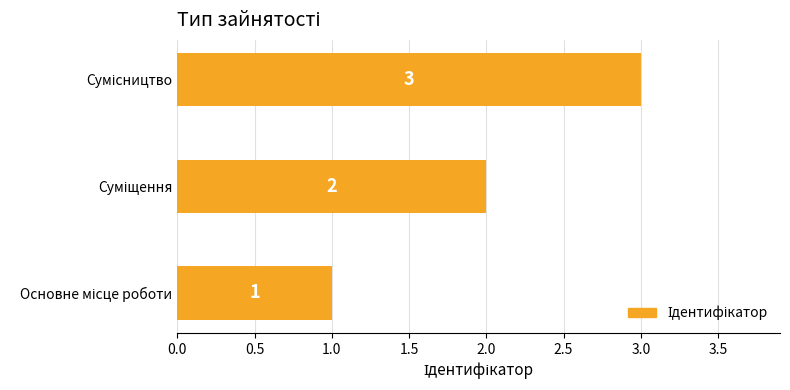

What is the sum of all values?

6